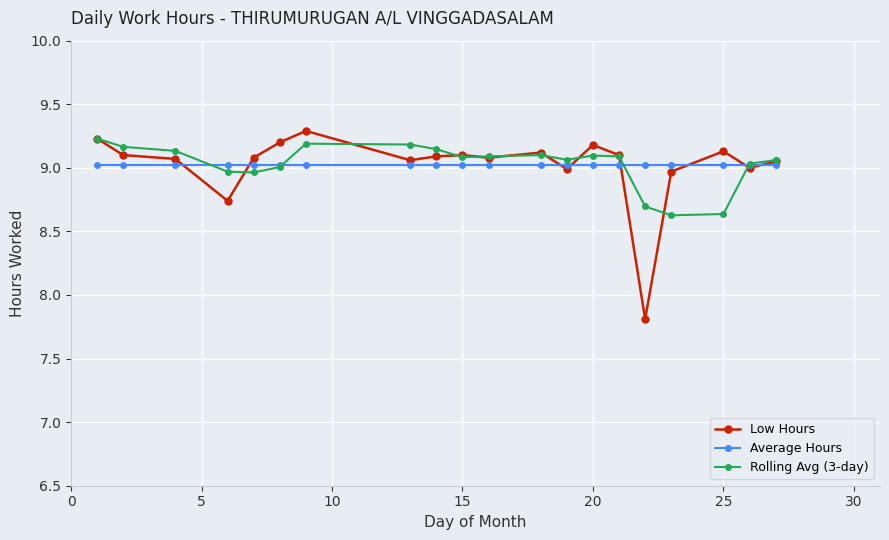

True or false: Low Hours has more than 0 points higher than both neighbors.

True